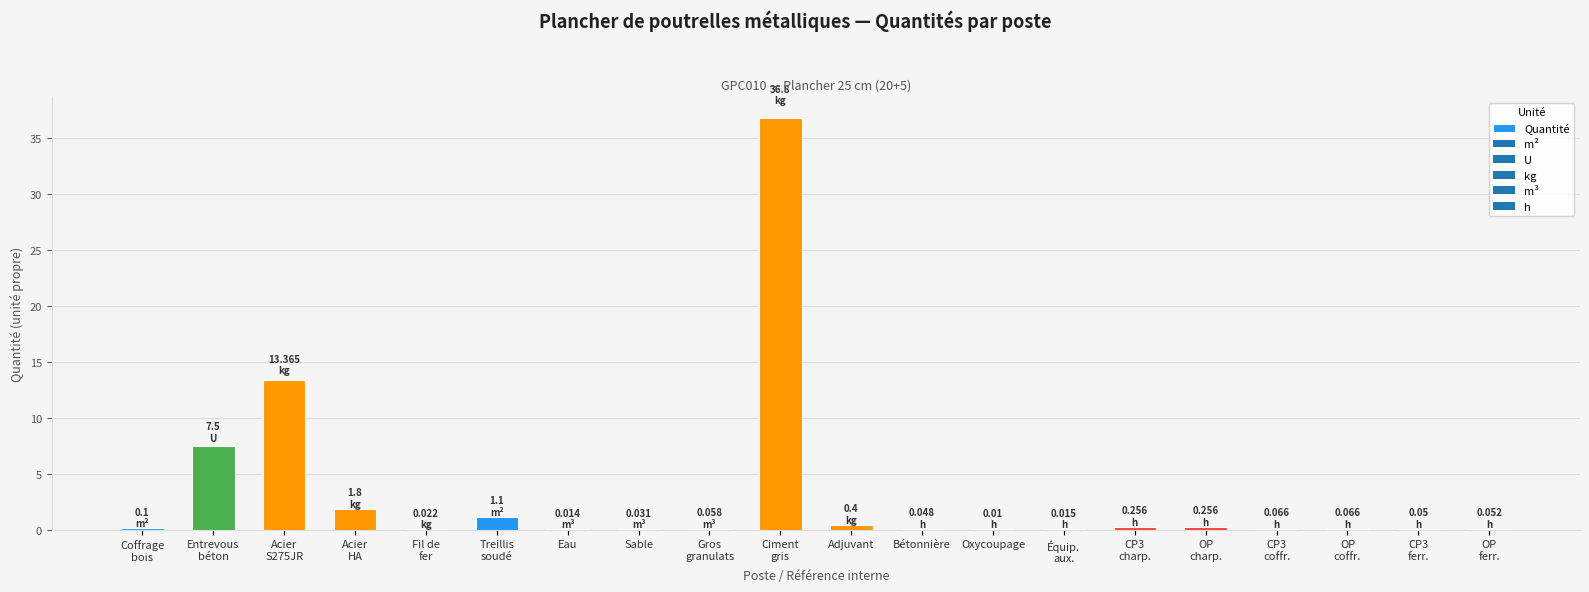

At which label is the value closest to 18?

Acier
S275JR